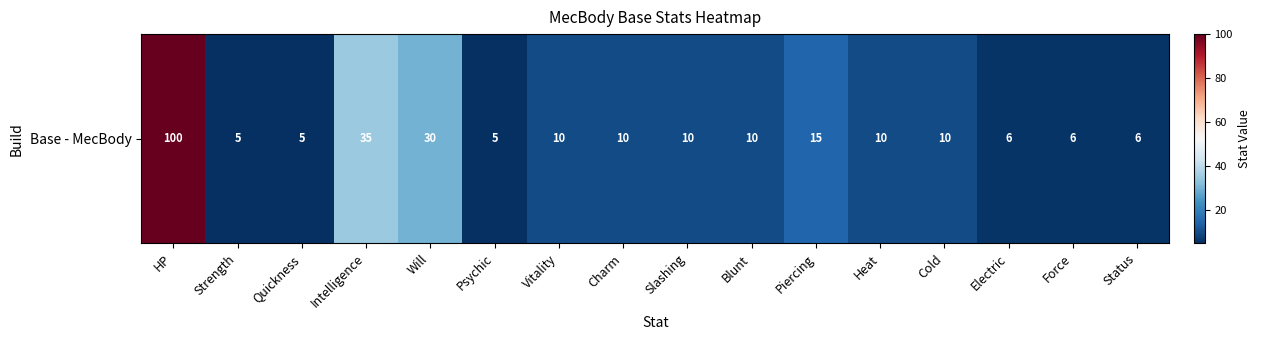

Approximately how many times larger is the value at Piercing compared to Psychic?

3.0